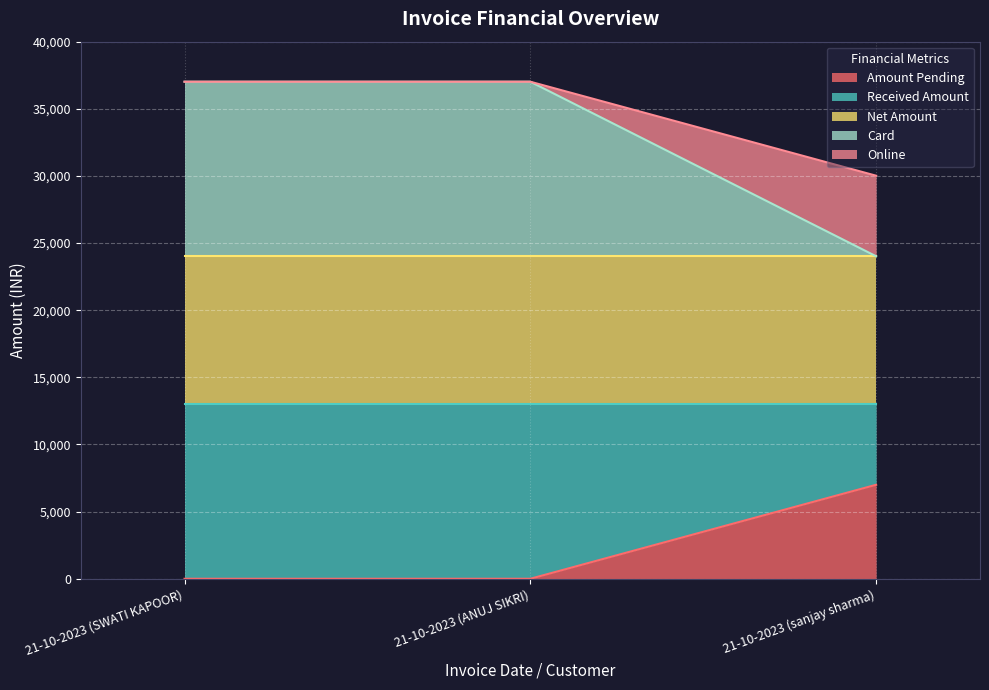

Count the Amount Pending values in the range 0 to 7000.

3